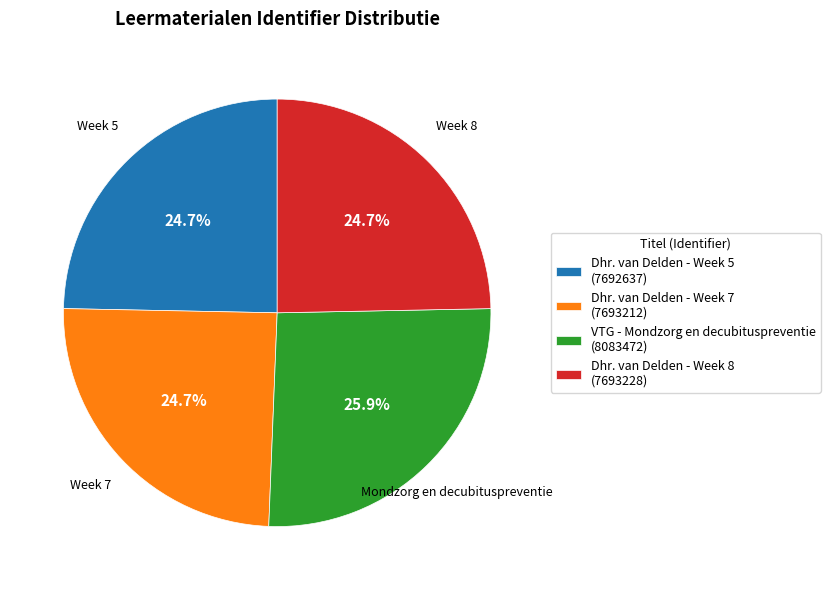

Does Dhr. van Delden - Week 5 (7692637) account for over 50% of the chart?

No